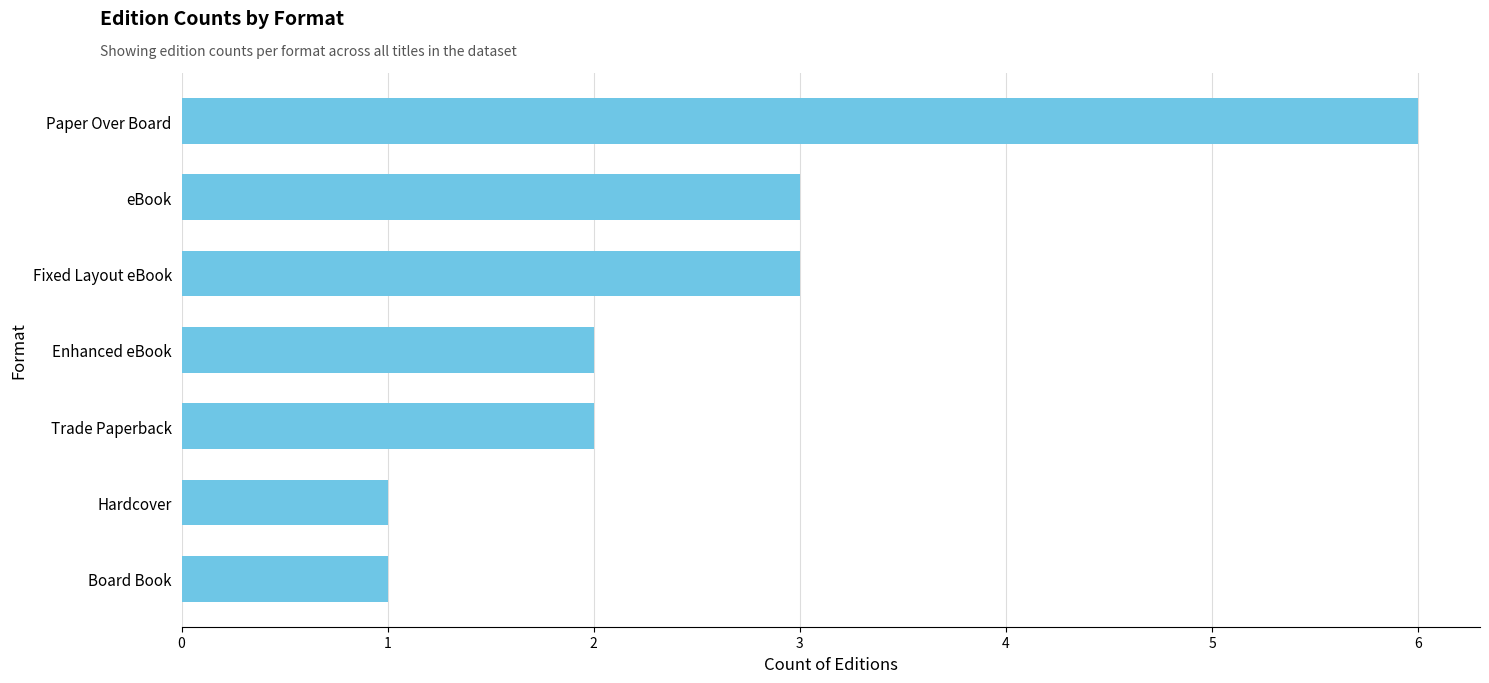

What is the change in value from Enhanced eBook to Fixed Layout eBook?

+1